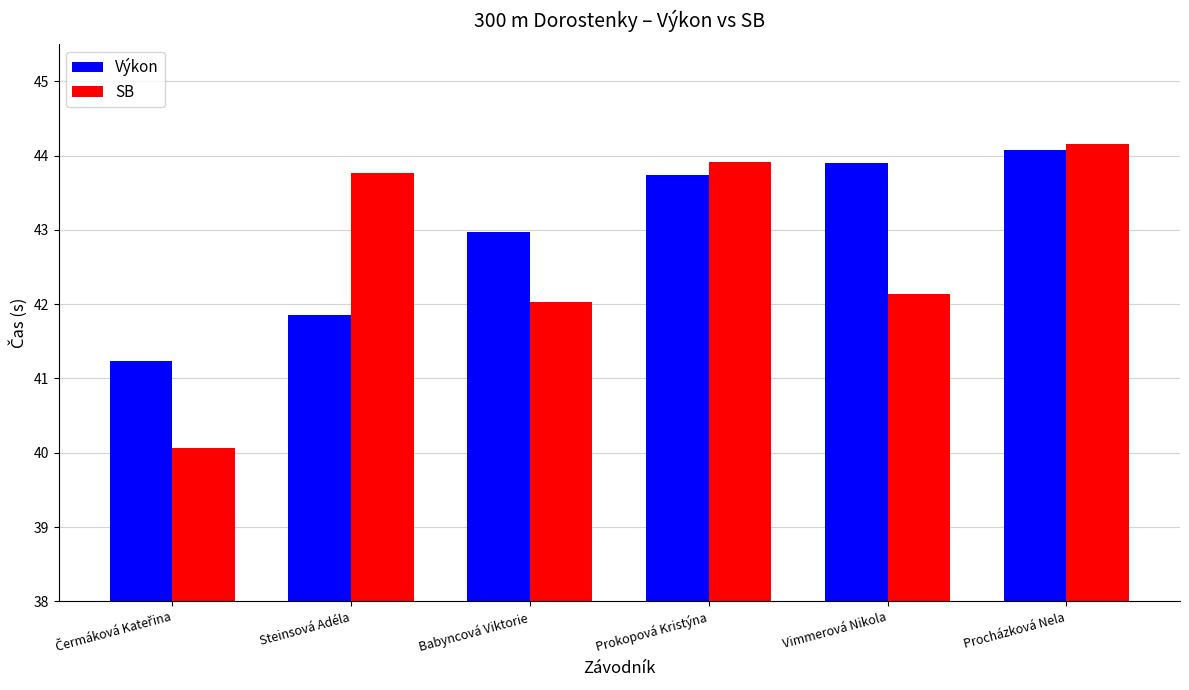

True or false: Výkon has a value of 43.9 at Vimmerová Nikola.

True